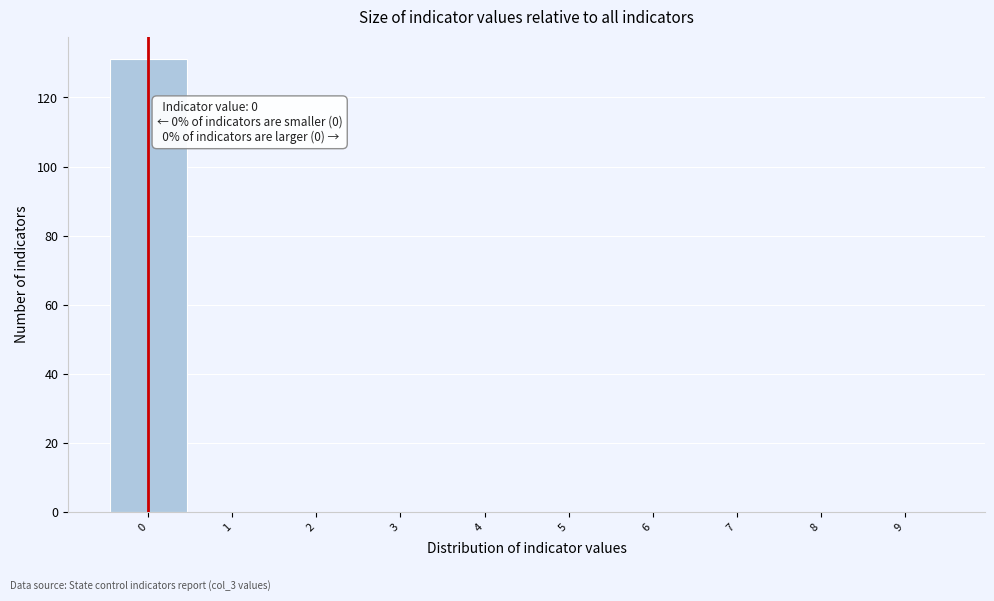

Which range on the x-axis has the tallest bar?

-0.5 to 0.5